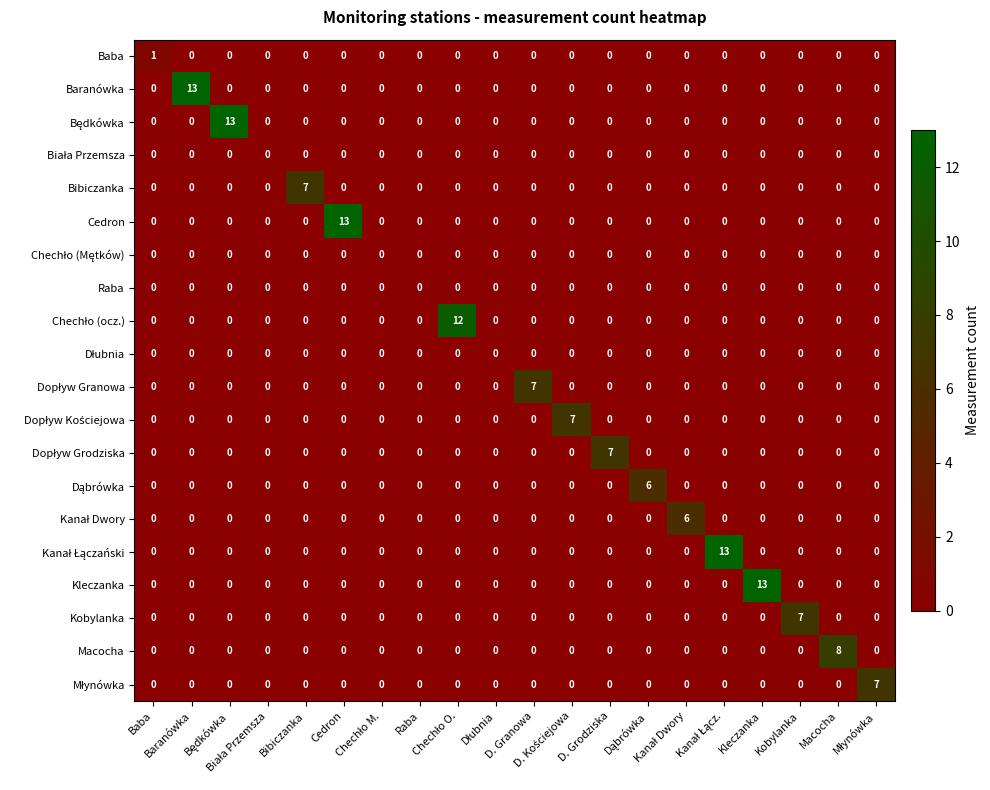

Count the number of data series in this chart.

20